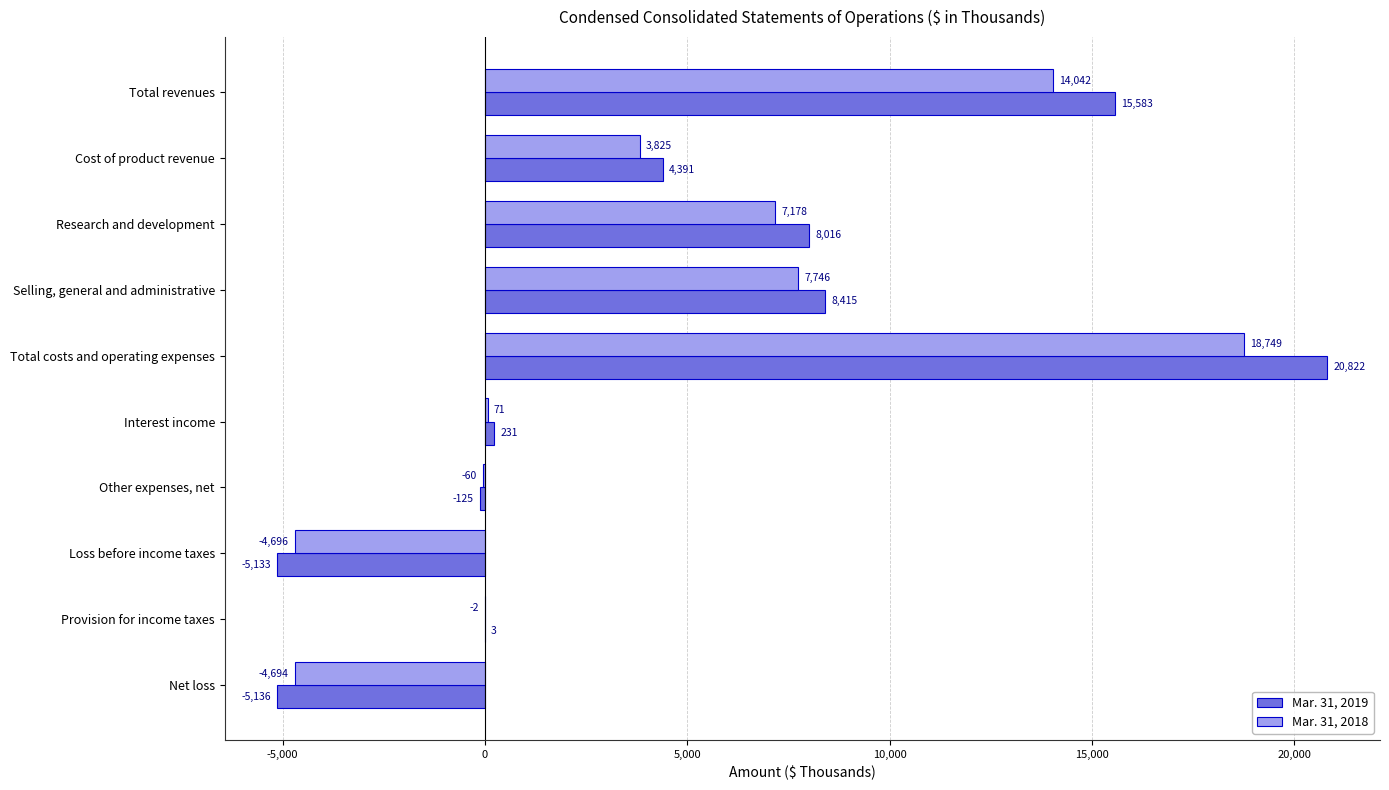

What is the maximum value for Mar. 31, 2019?

20822